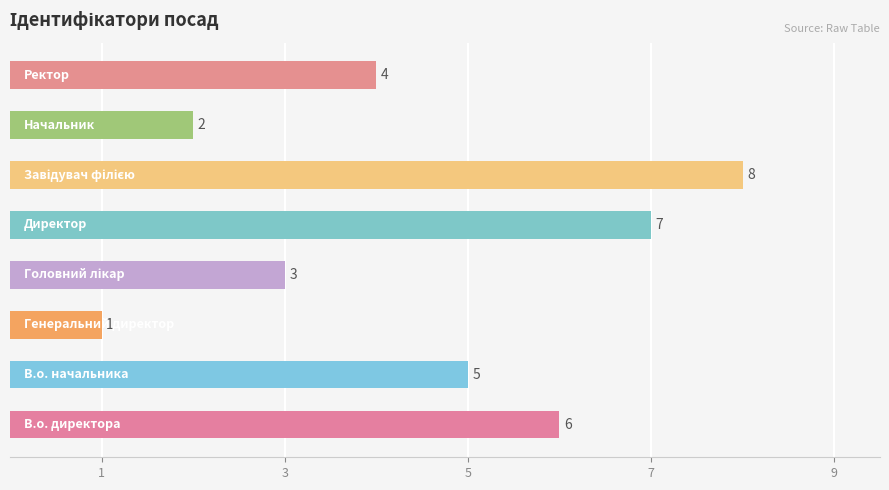

What is the maximum value shown in the chart?

8